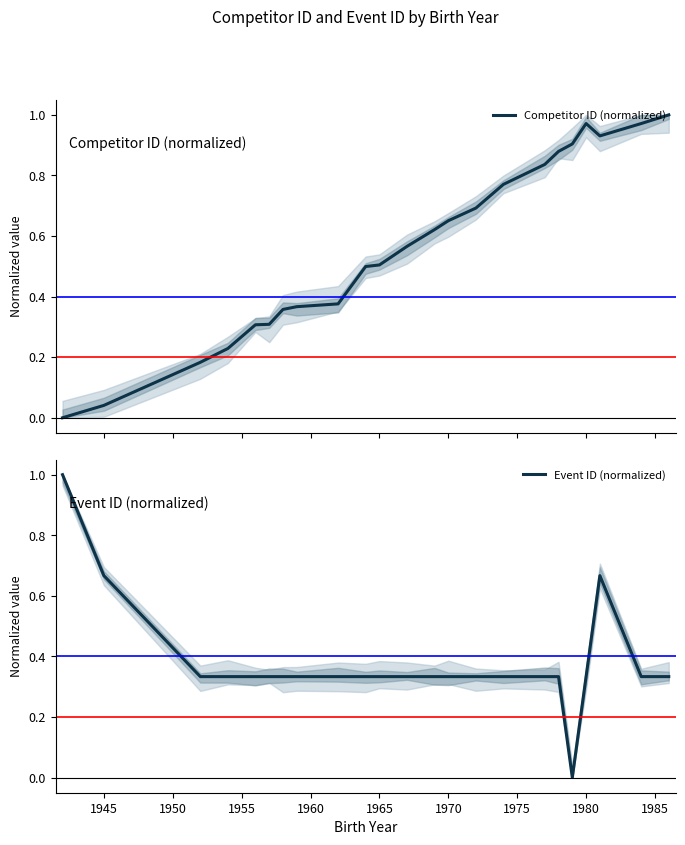

In Event ID (normalized), how many points are lower than both neighbors (excluding endpoints)?

1